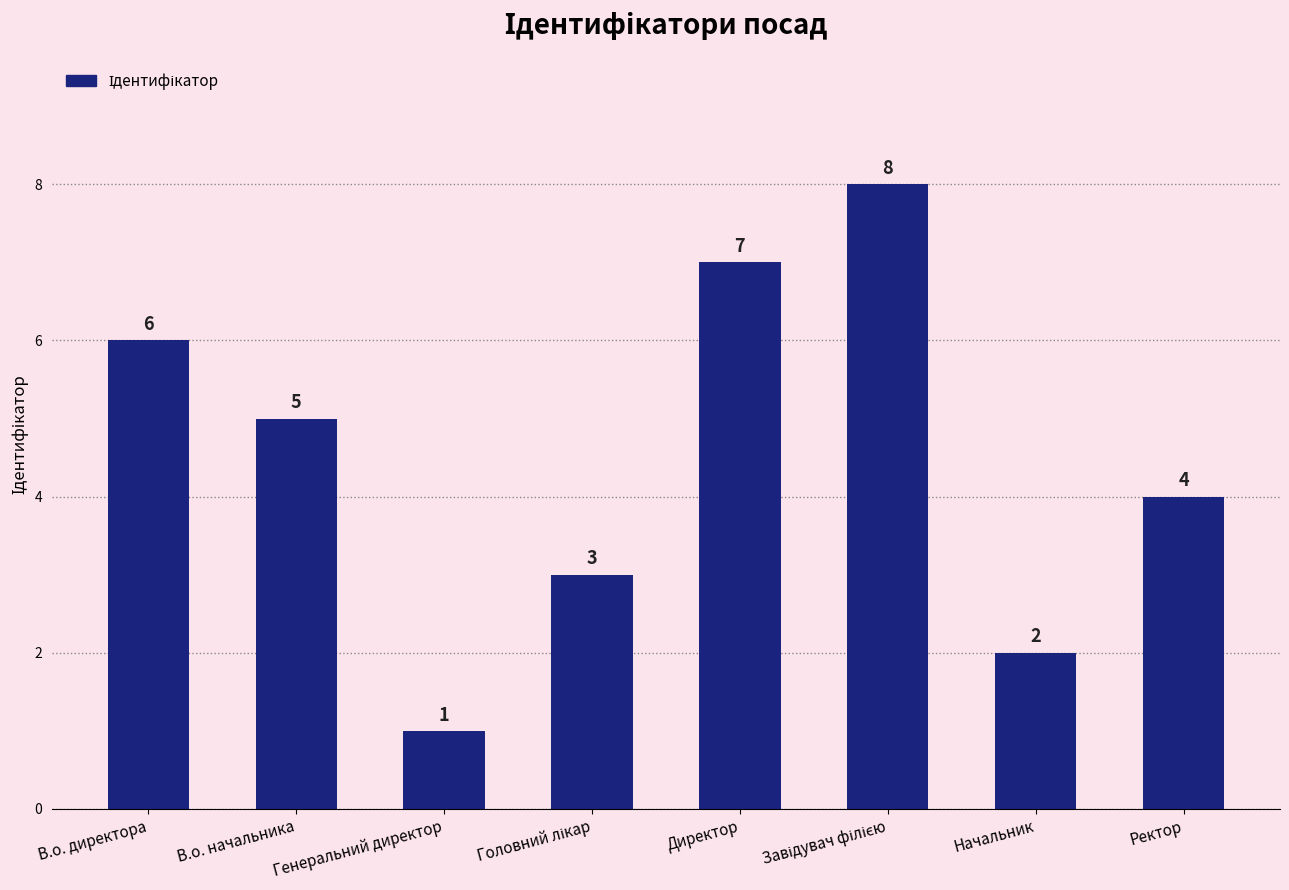

What is the change in value from В.о. начальника to Директор?

+2